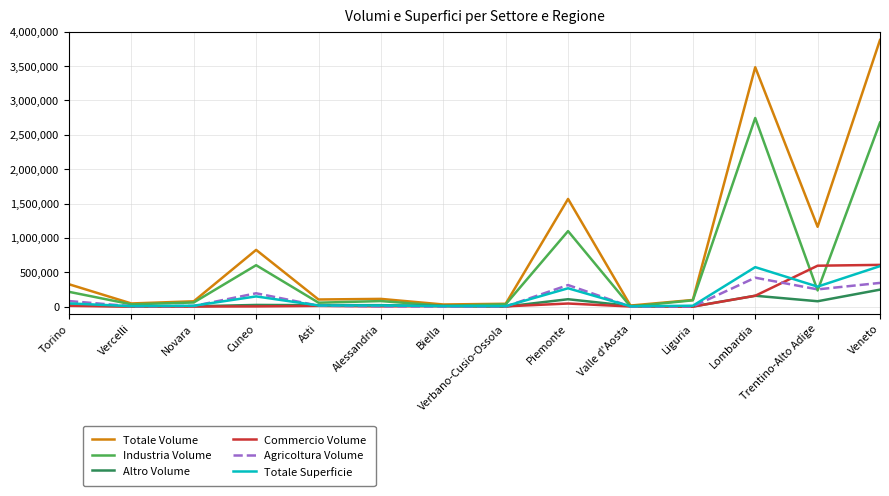

What is the total value across all series at Lombardia?

7539686